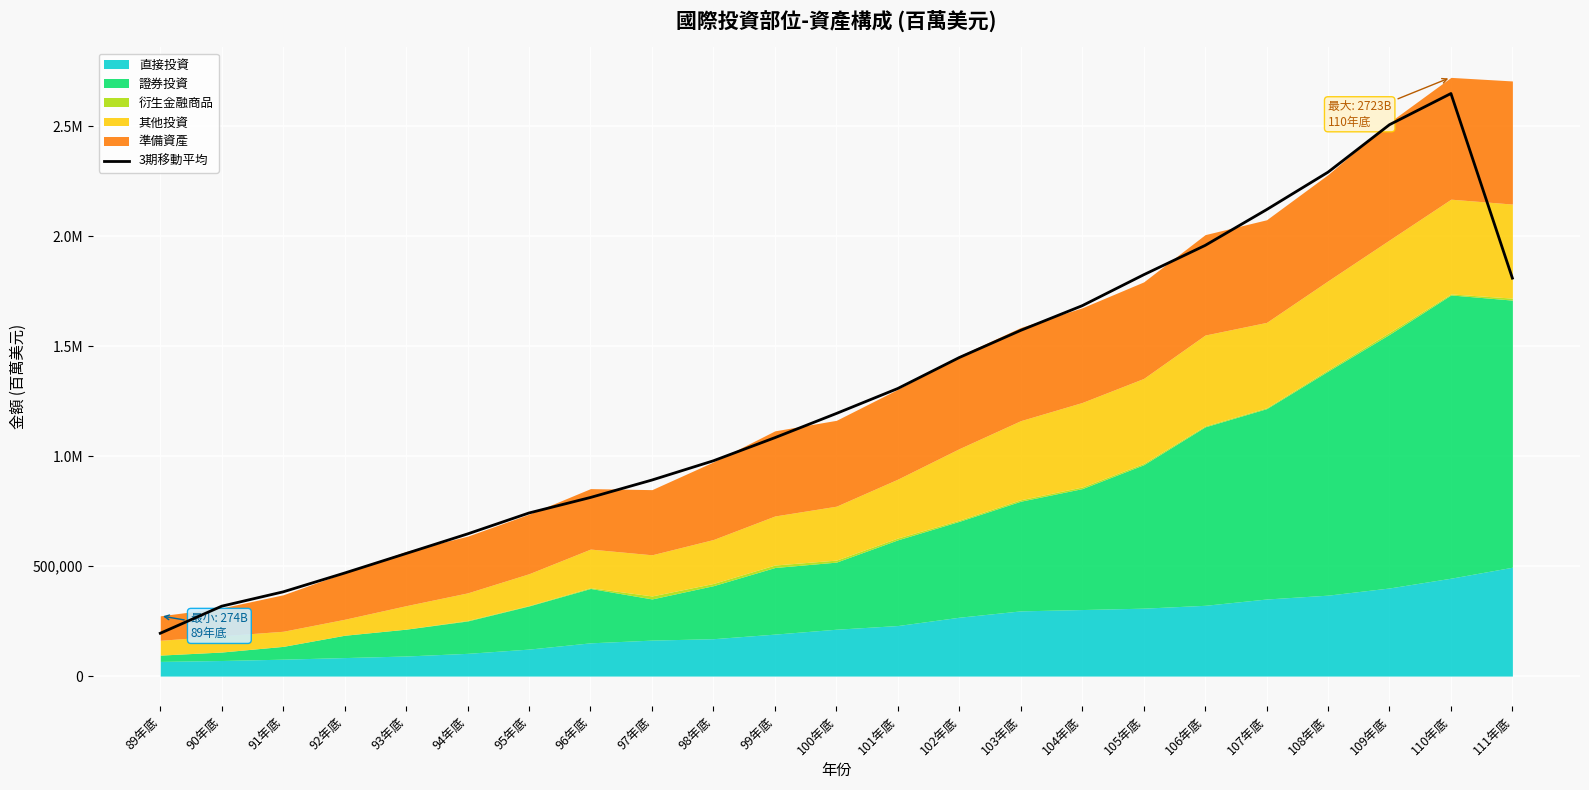

Which has a higher value, 104年底 or 110年底?

110年底